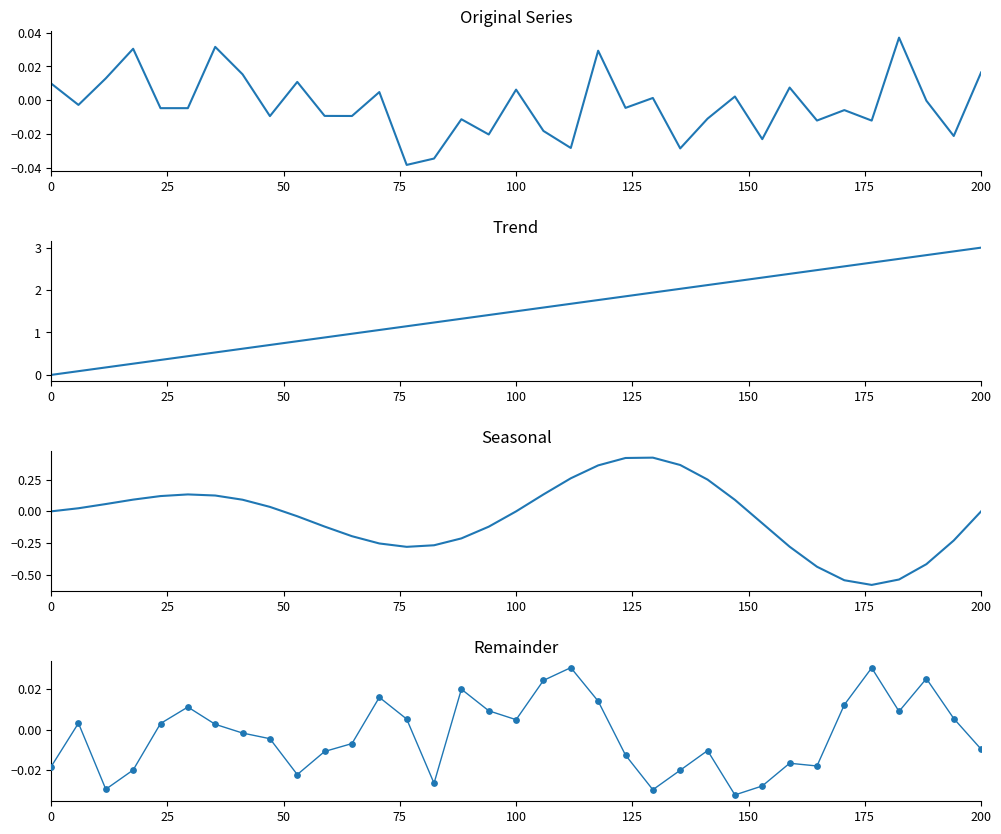

At which category is the sum across all series the highest?

200